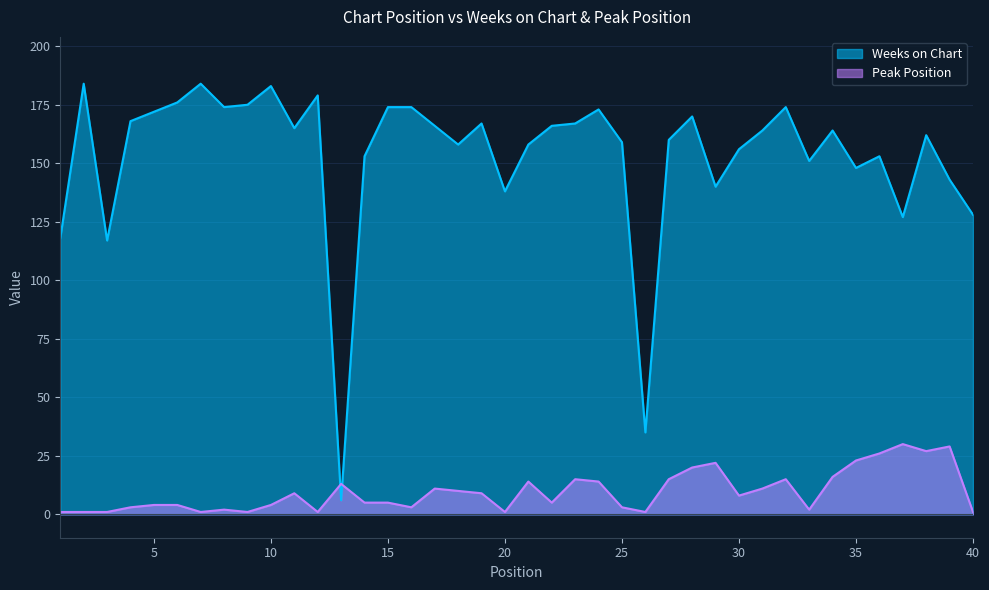

How many interior local peaks does the Peak Position series have?

10